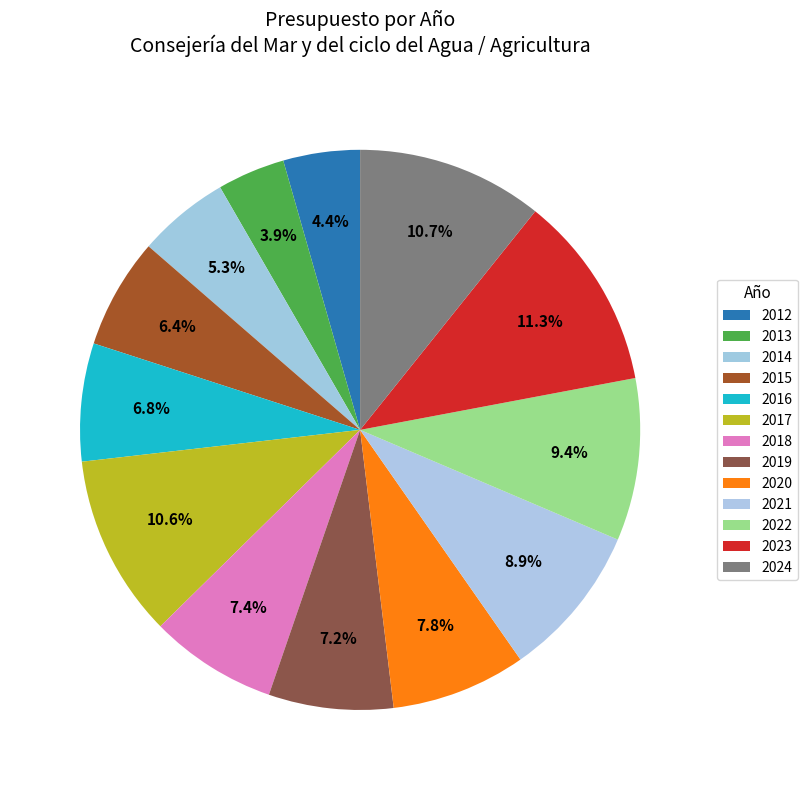

The 2021 slice represents 9% of the pie. True or false?

True